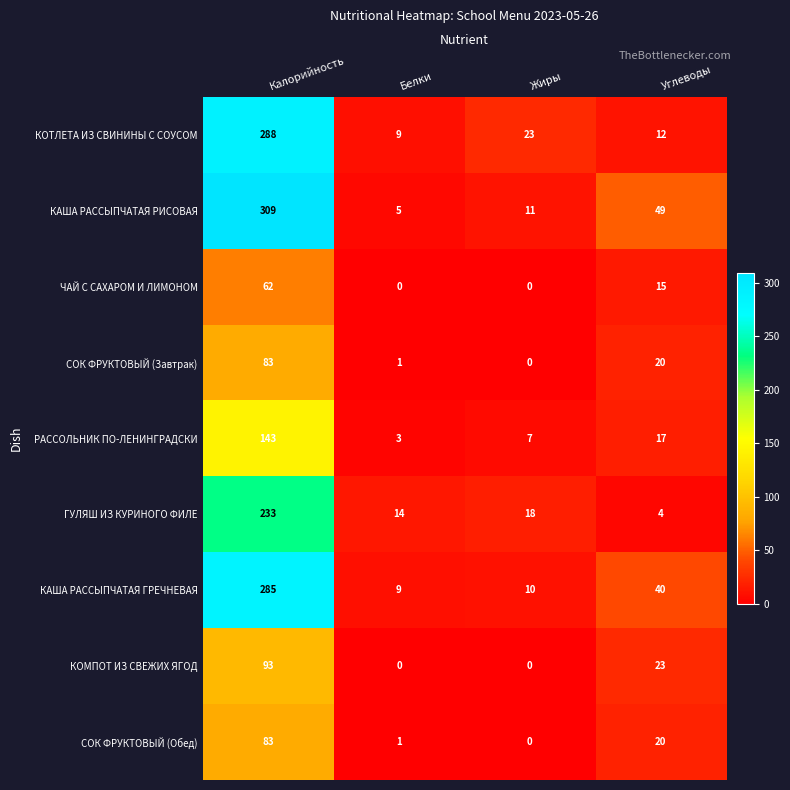

At which label does КОТЛЕТА ИЗ СВИНИНЫ С СОУСОМ reach its peak?

Калорийность